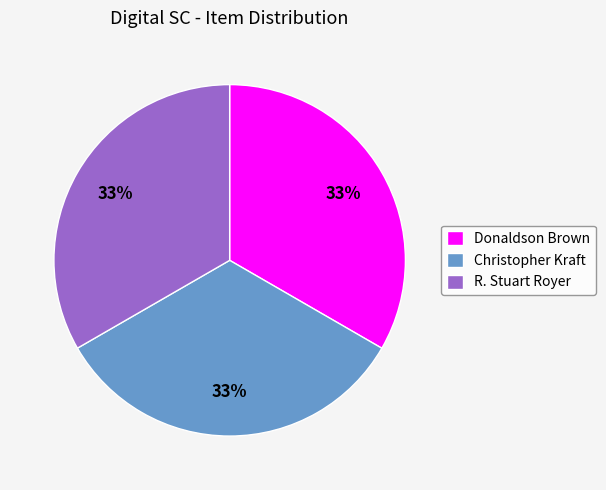

Is it true that R. Stuart Royer is 33% of the pie?

True